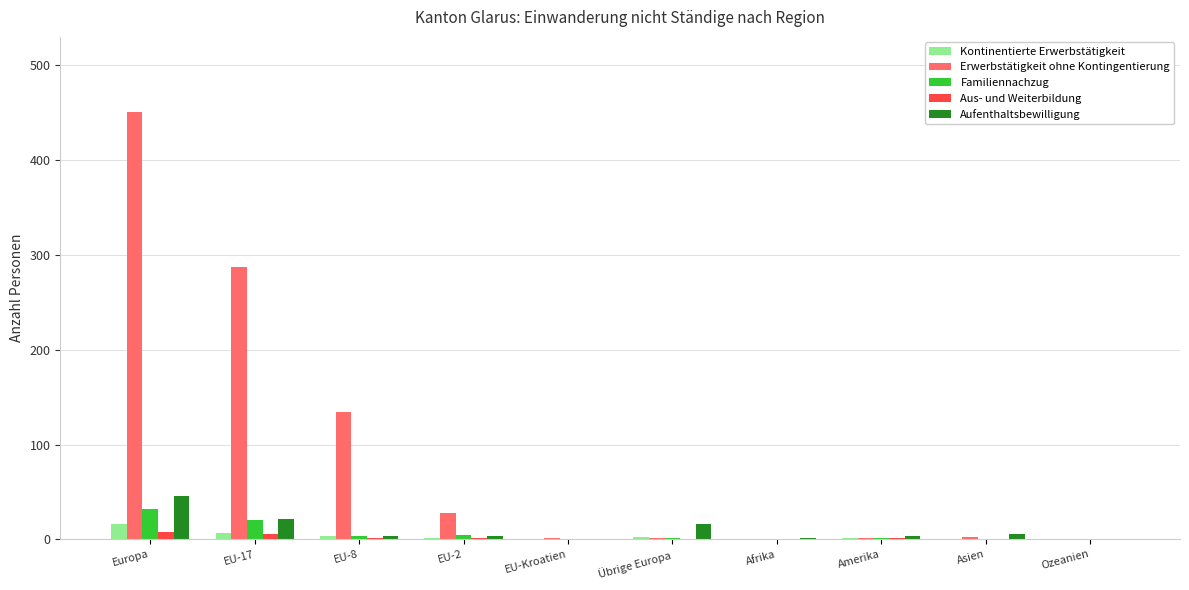

What is the sum of all Aufenthaltsbewilligung values?

103